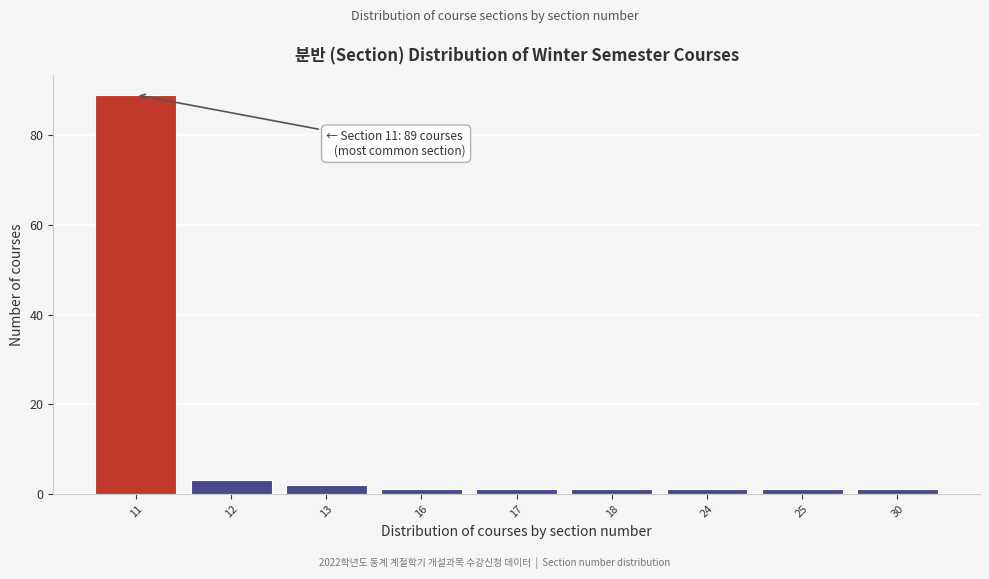

Reading left to right, list all the values displayed in this chart.

89	3	2	1	1	1	1	1	1